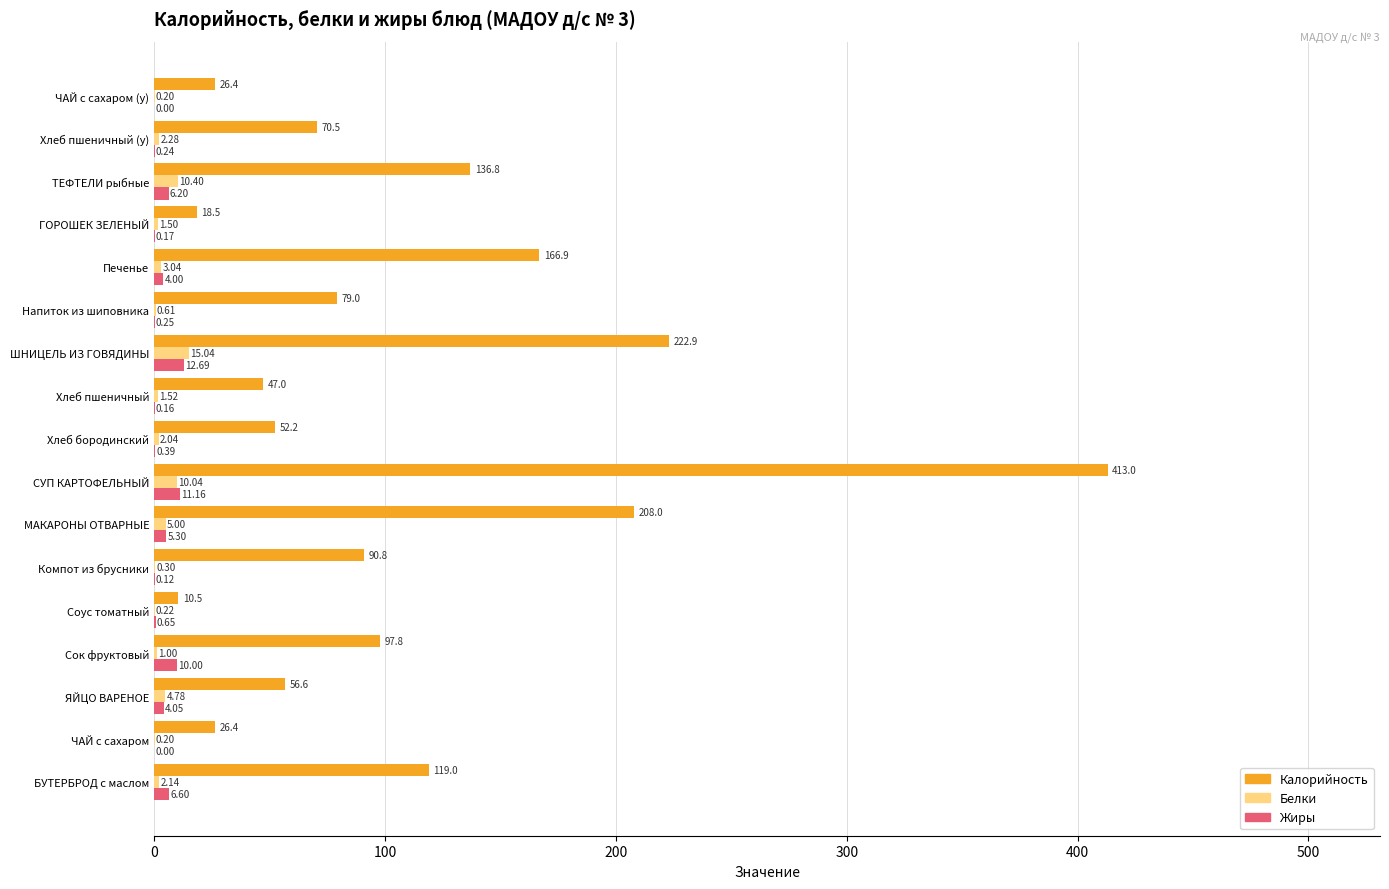

Which series changed the most between Напиток из шиповника and Печенье?

Калорийность